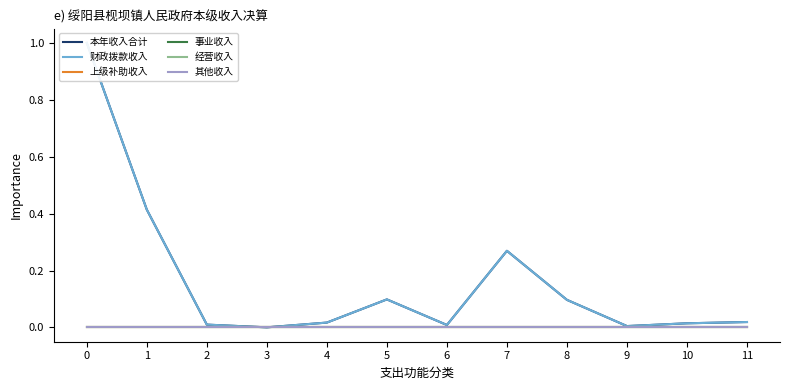

Which series has the largest range (max minus min)?

本年收入合计